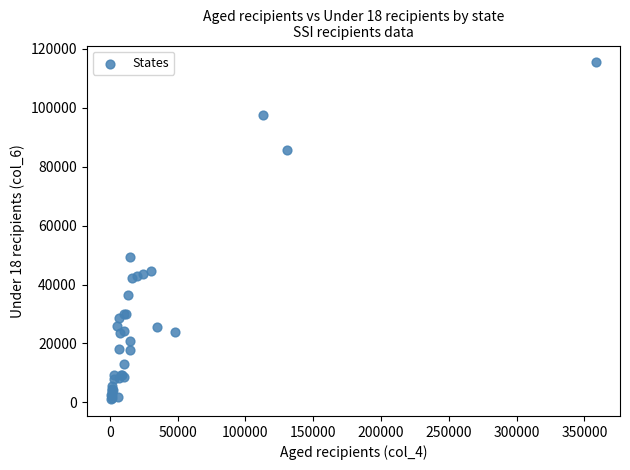

What Y value in the scatter plot is closest to 58259?

49346